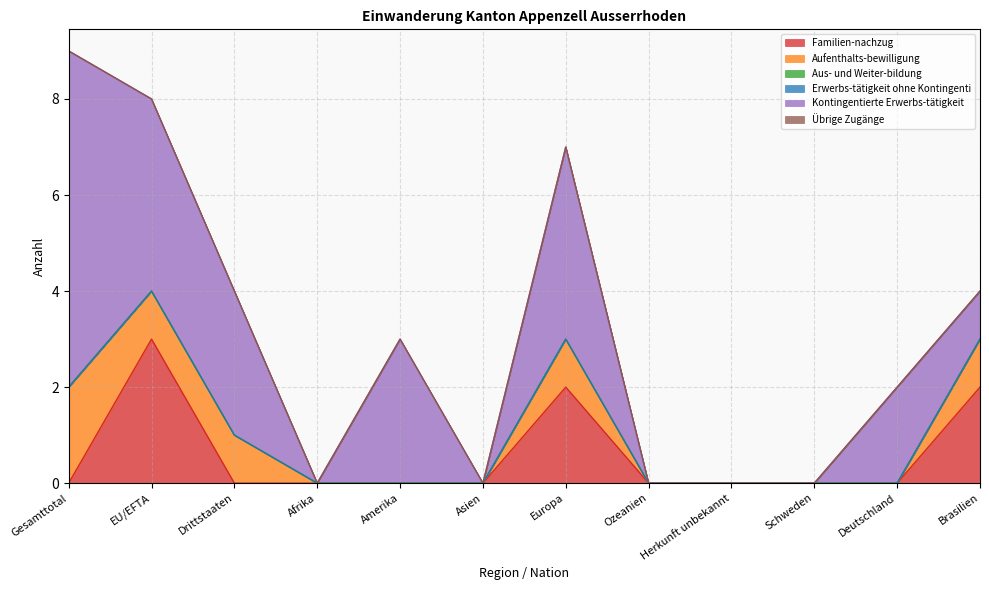

Which series has the widest spread of values?

Kontingentierte Erwerbs-tätigkeit